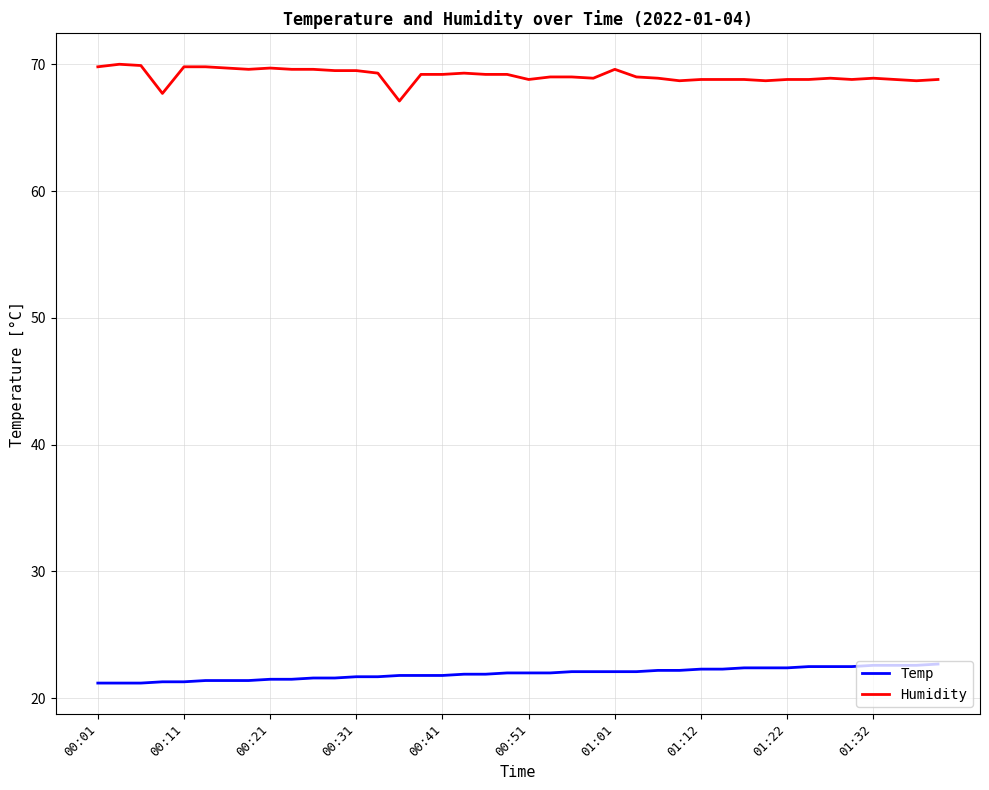

What is the difference between the maximum and minimum values in the Humidity series?

2.9